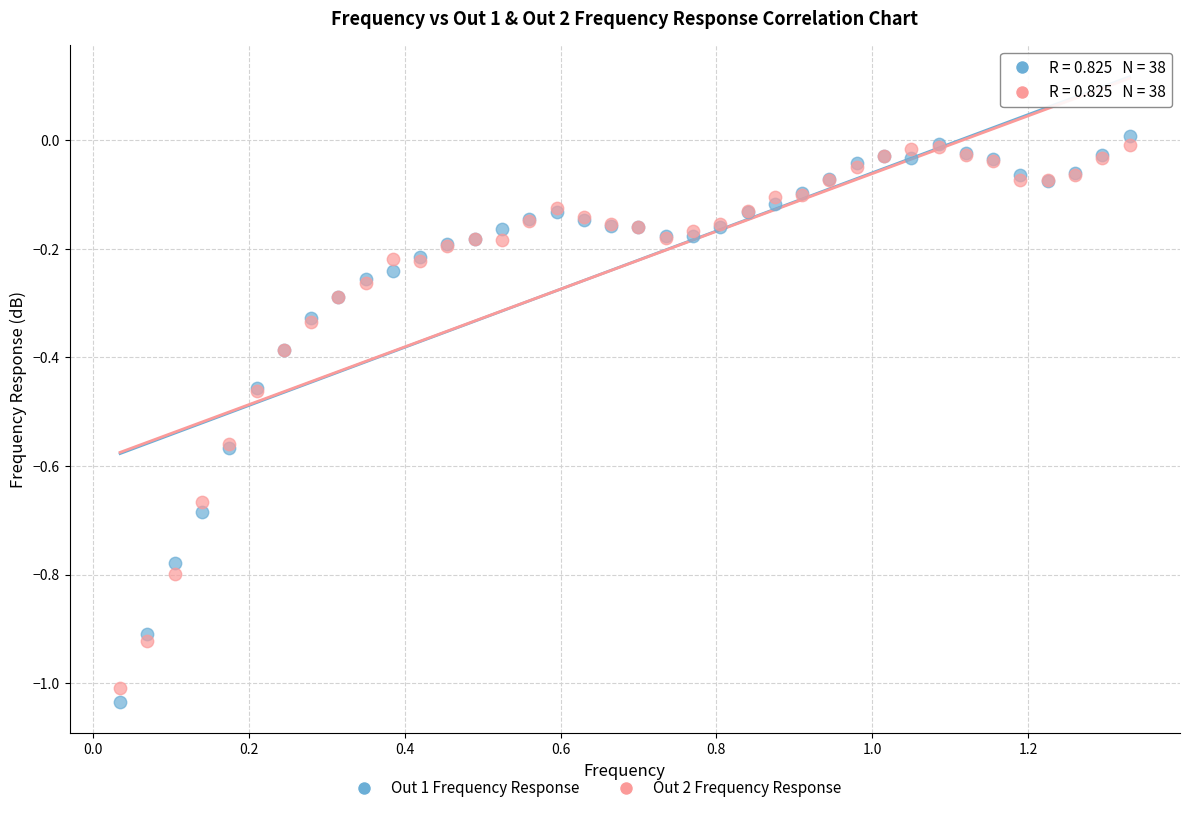

Which series has the largest Y range (max minus min)?

Out 1 Frequency Response